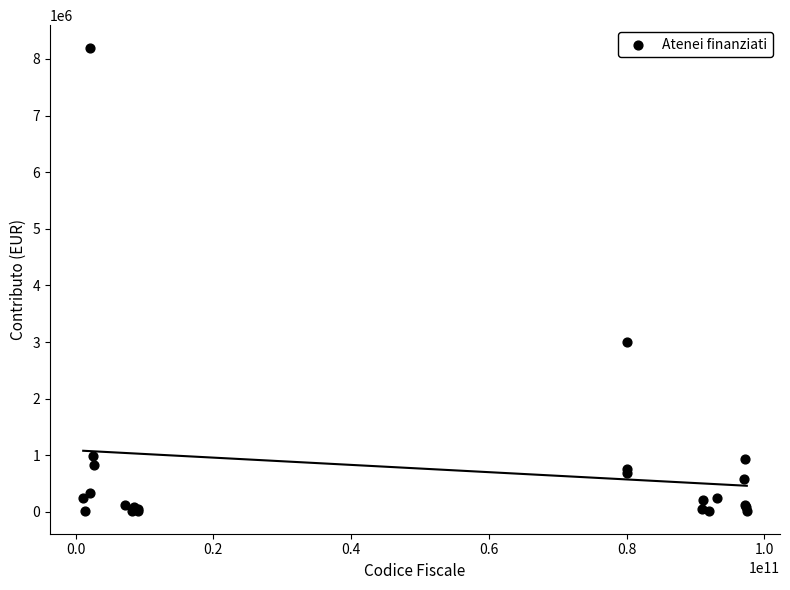

What Y value in the scatter plot is closest to 4106068?

2994984